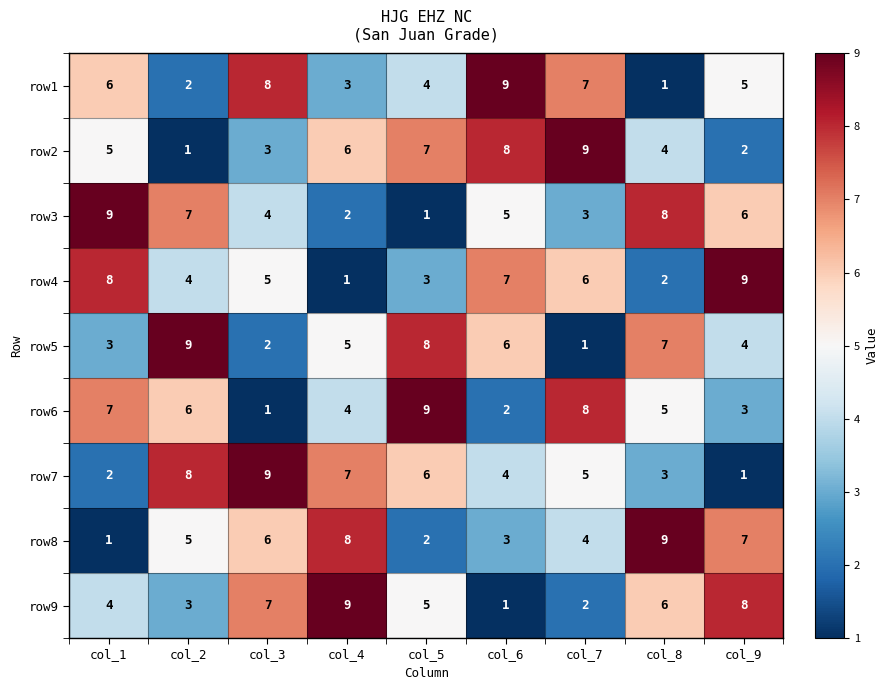

What is the approximate value of row3 at col_3?

4